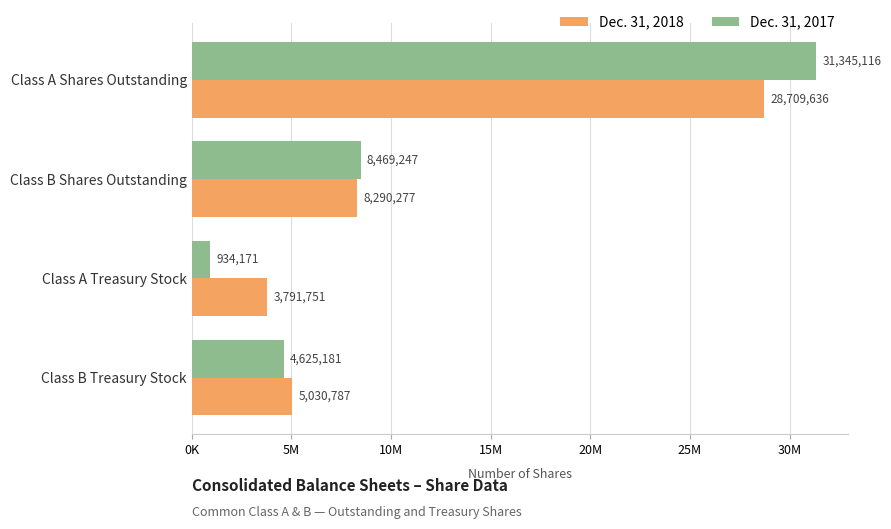

List the series in order of their overall mean, highest first.

Dec. 31, 2018, Dec. 31, 2017